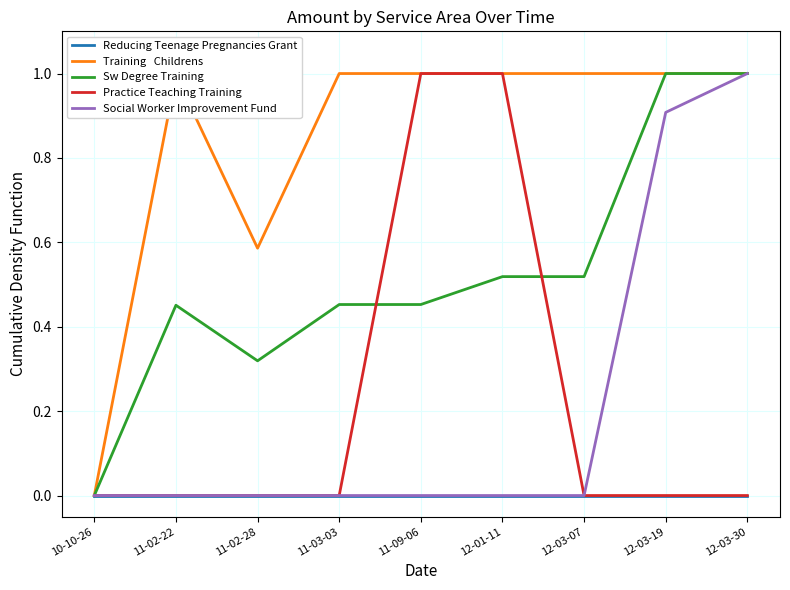

What is the greatest value displayed?

1.0